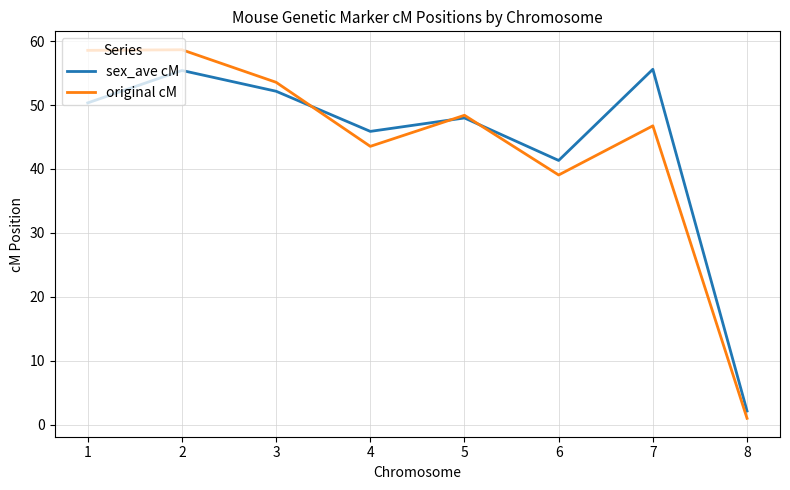

What are all the series names shown in the legend?

sex_ave cM, original cM